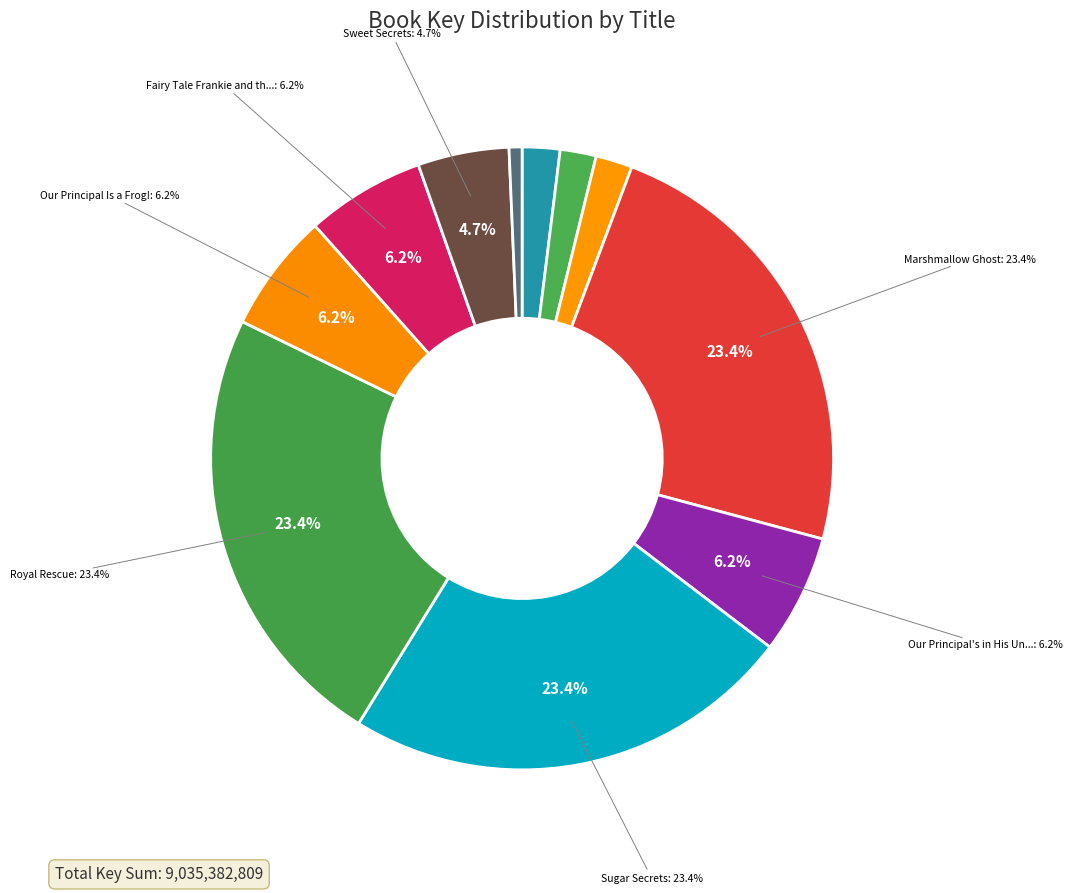

To the nearest percent, what is the average slice percentage?

9%